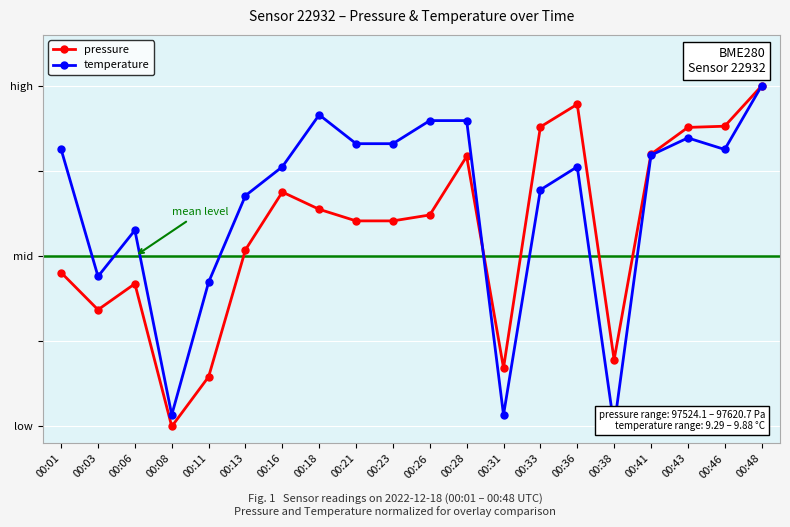

Which label corresponds to the largest value in the chart?

00:48